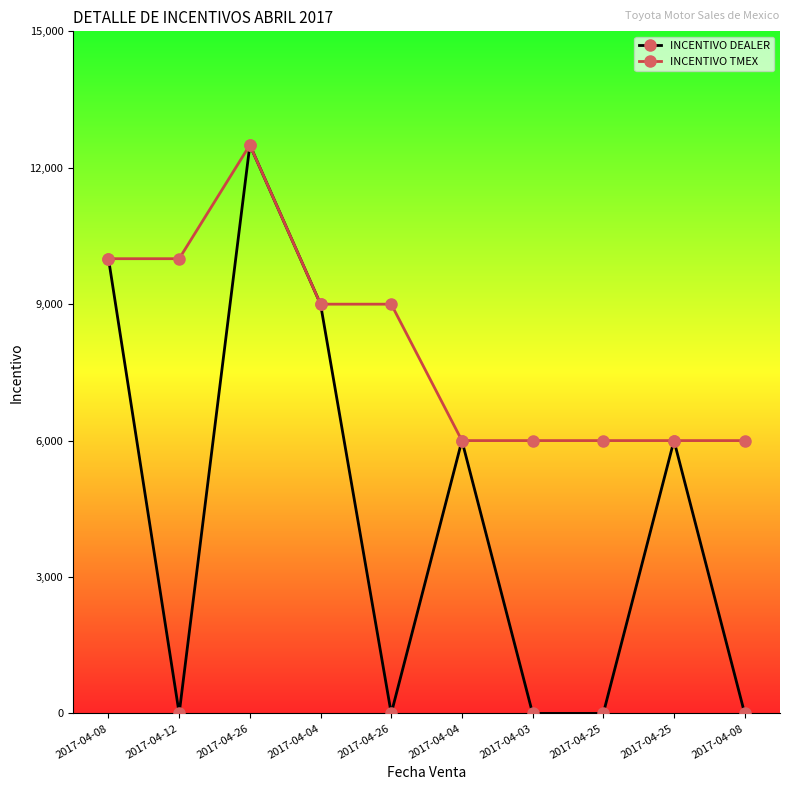

The INCENTIVO TMEX series shows 10000 at 2017-04-12. True or false?

True